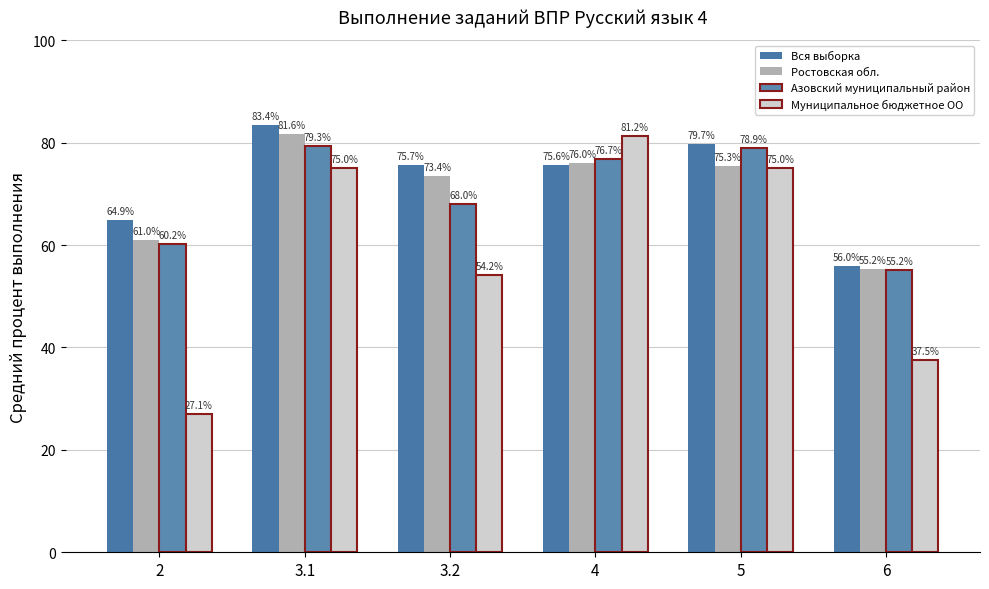

What is the lowest value of the Ростовская обл. series?

55.2